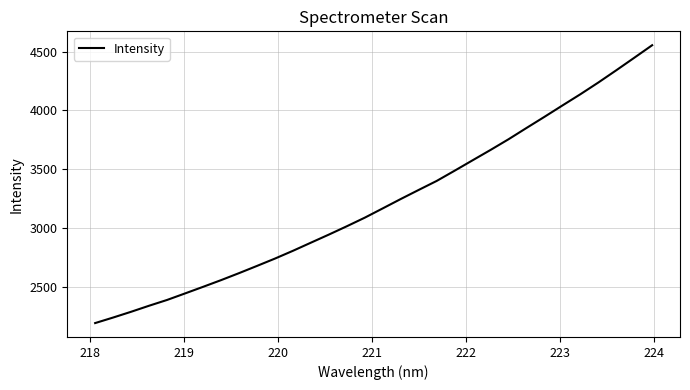

How many lines are shown in the chart?

1